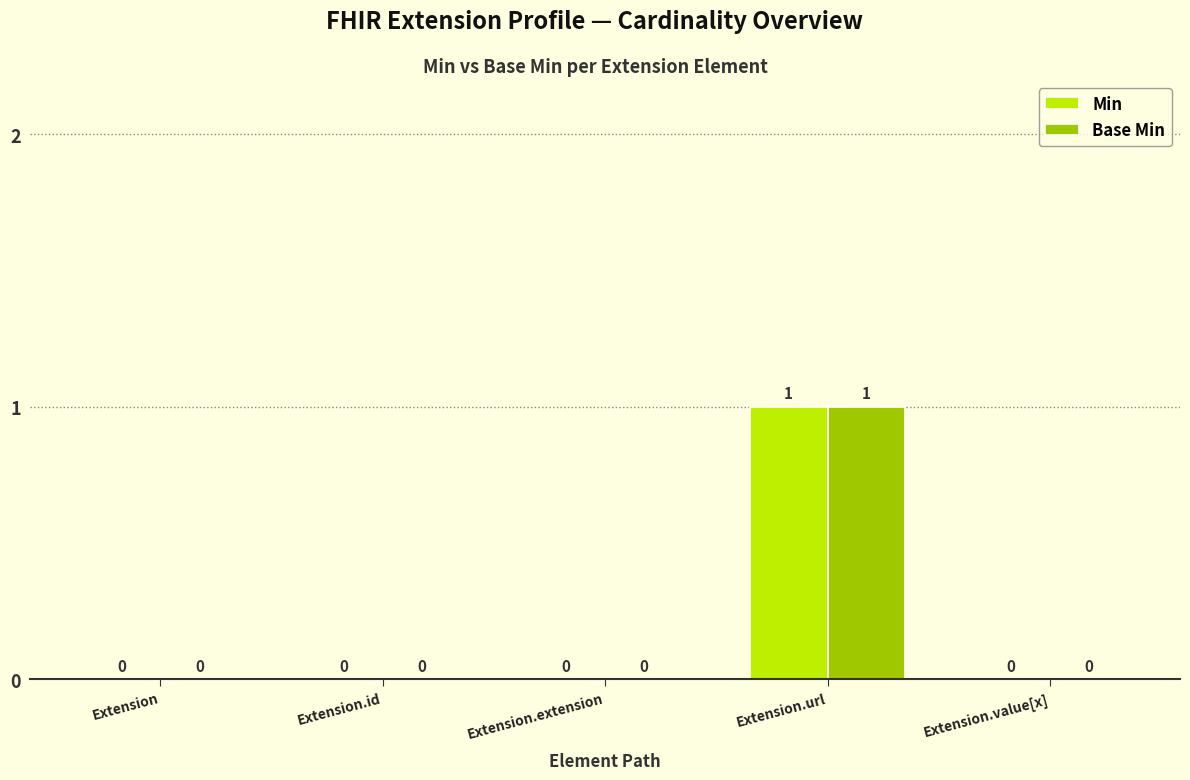

How many data points in Min are above 0?

1